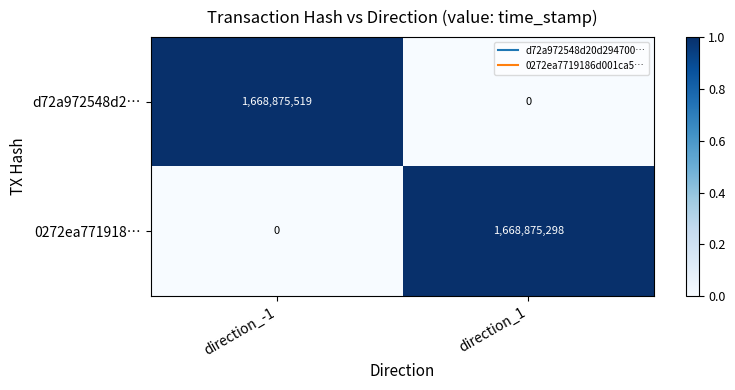

What is the difference between the d72a972548d2… values at direction_1 and direction_-1?

1668875519